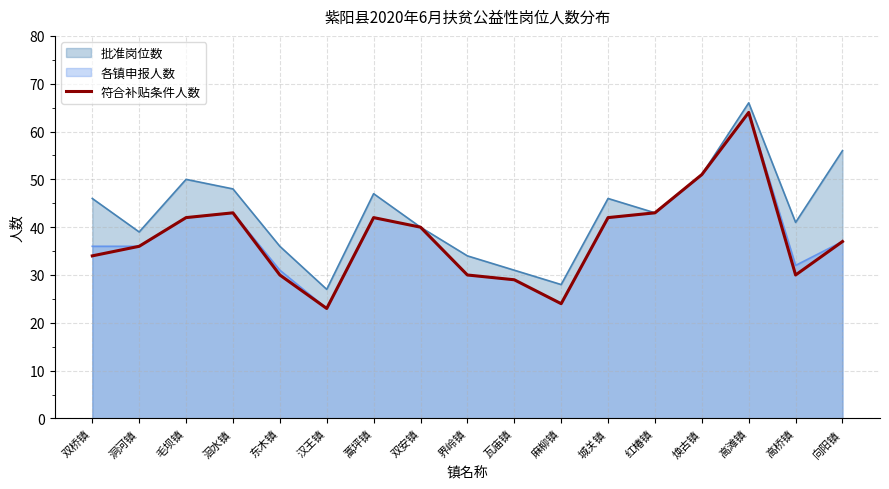

Which label corresponds to the largest value in the chart?

高滩镇